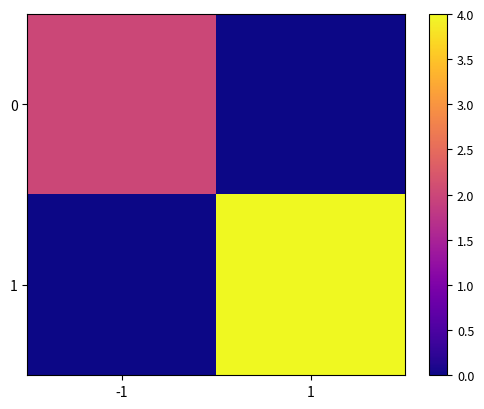

Which has a higher value, 1 or -1?

-1